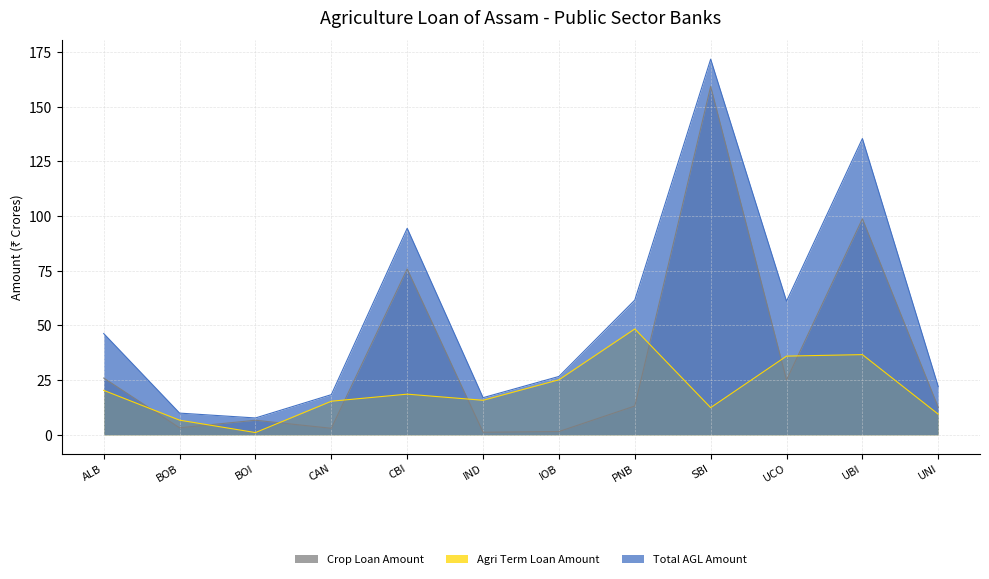

What is the smallest value displayed?

1.0